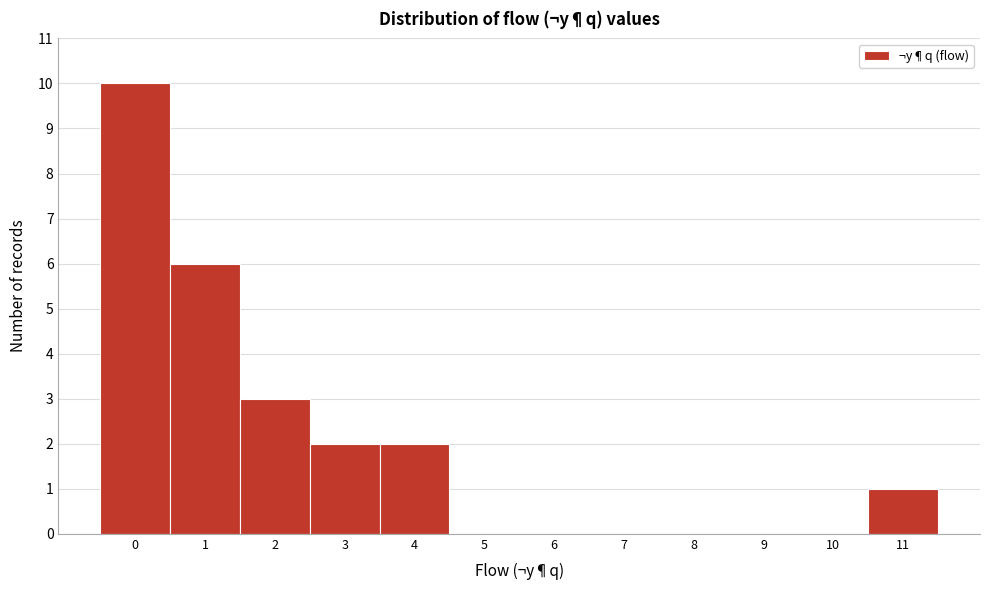

Reading left to right, transcribe this chart: for each bar, give the range it covers on the x-axis and its height. The values are not printed on the chart, so give them approximately, as read against the axis.

-0.5 to 0.5: 10
0.5 to 1.5: 6
1.5 to 2.5: 3
2.5 to 3.5: 2
3.5 to 4.5: 2
4.5 to 5.5: 0
5.5 to 6.5: 0
6.5 to 7.5: 0
7.5 to 8.5: 0
8.5 to 9.5: 0
9.5 to 10.5: 0
10.5 to 11.5: 1